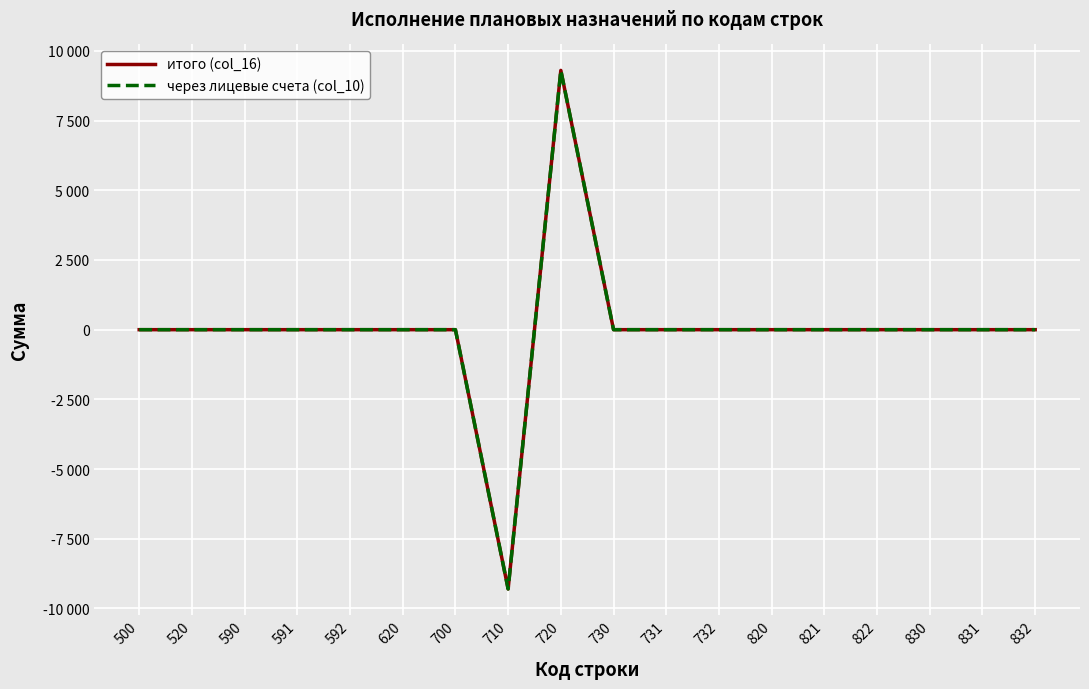

What is the difference between the second highest and minimum values in the итого (col_16) series?

9300